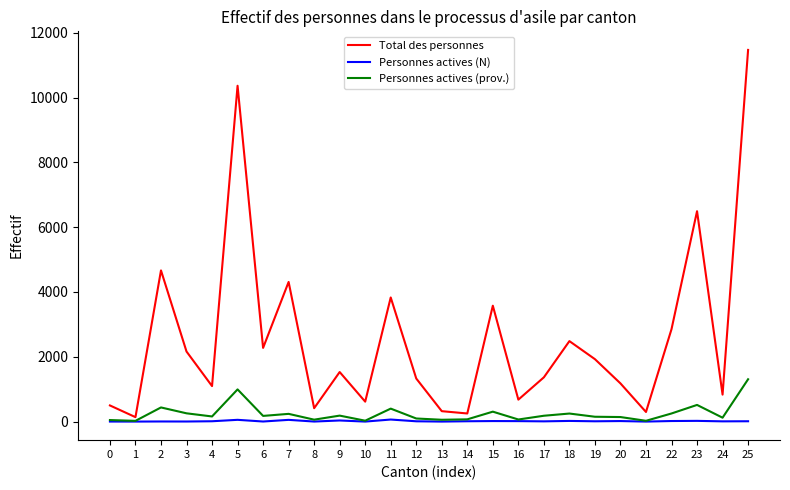

What is the greatest value displayed?

11470